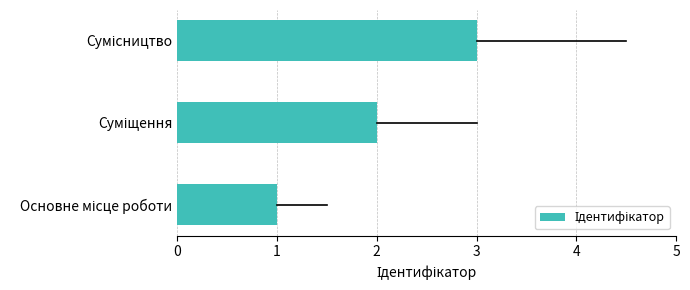

What is the smallest value displayed?

1